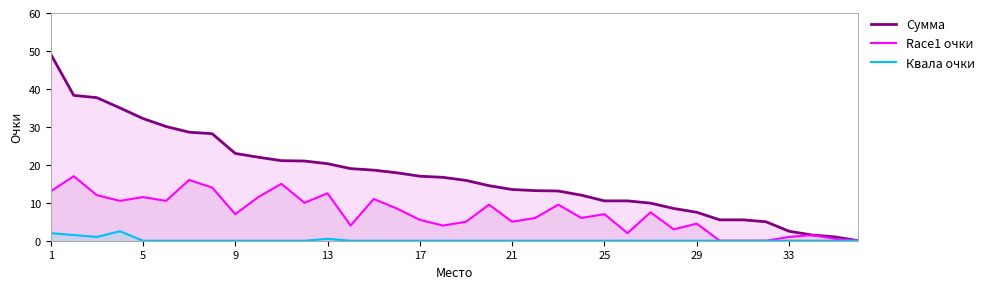

True or false: Сумма and Квала очки intersect in this chart.

False